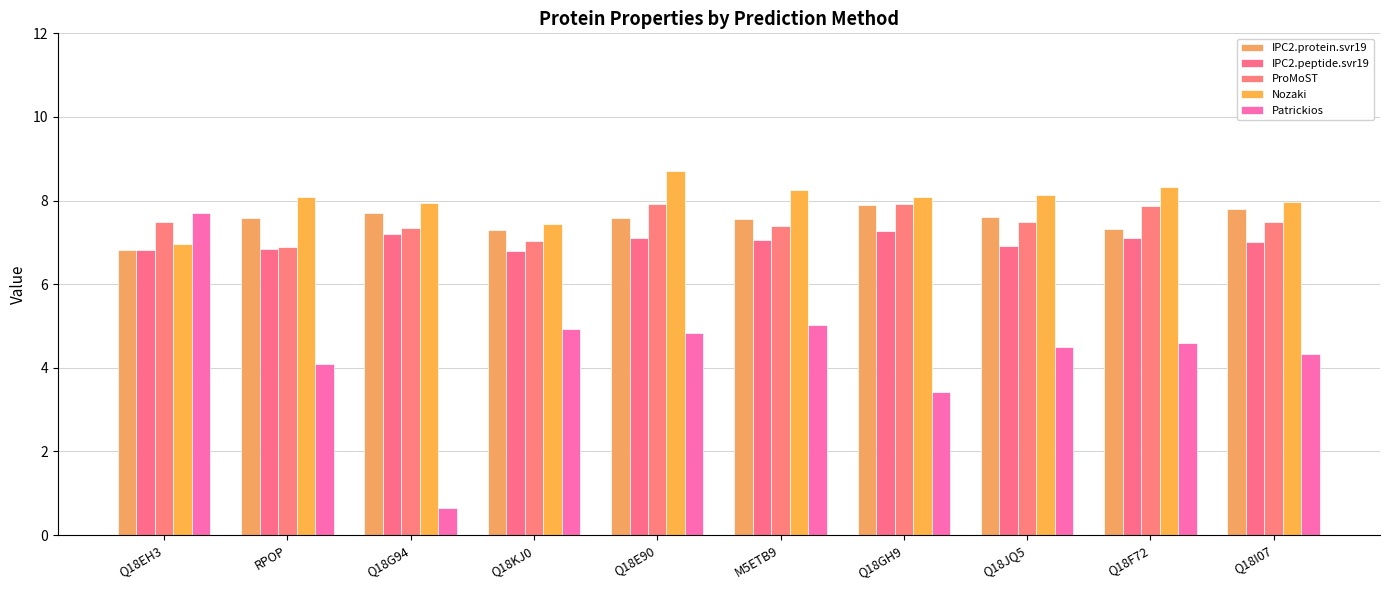

What is the value of the IPC2.protein.svr19 bar at the 9th from the left?

7.3